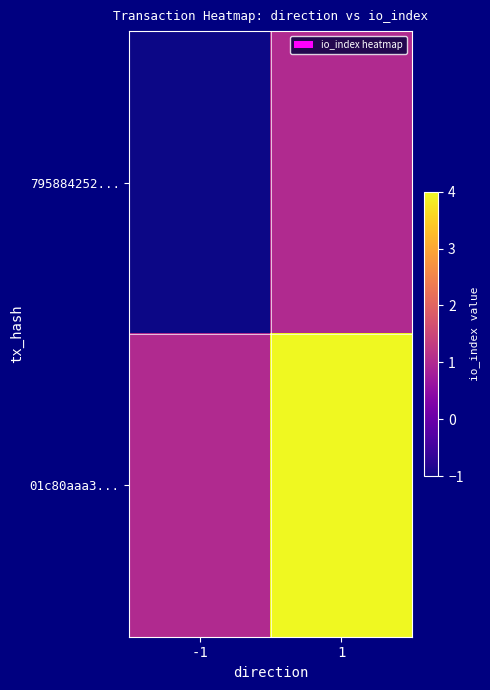

Which series has the largest total across all categories?

01c80aaa3...